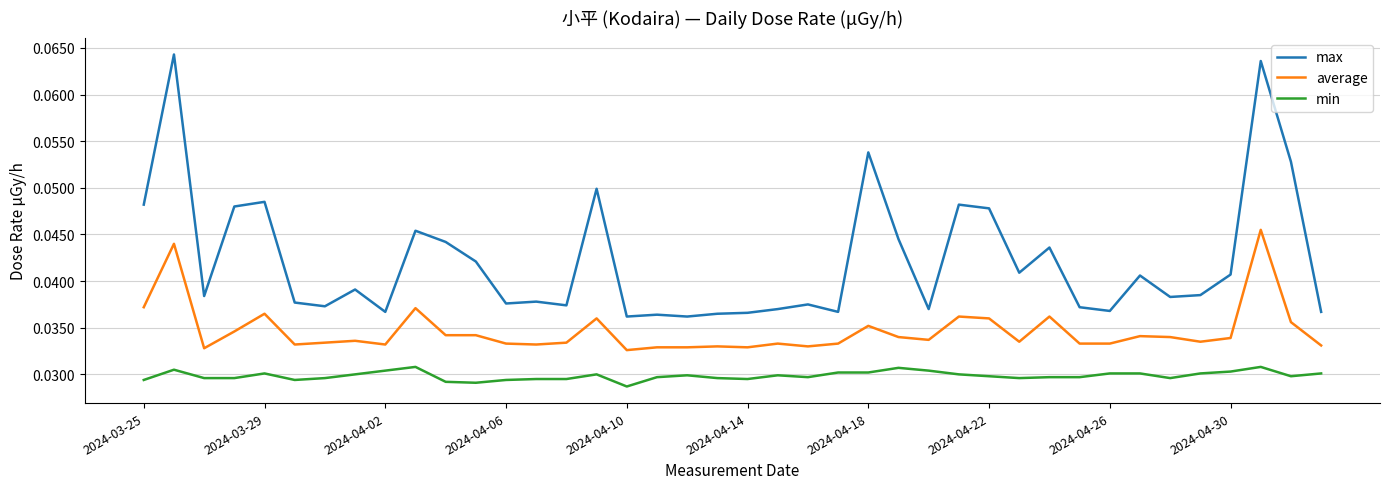

True or false: average and max intersect in this chart.

False